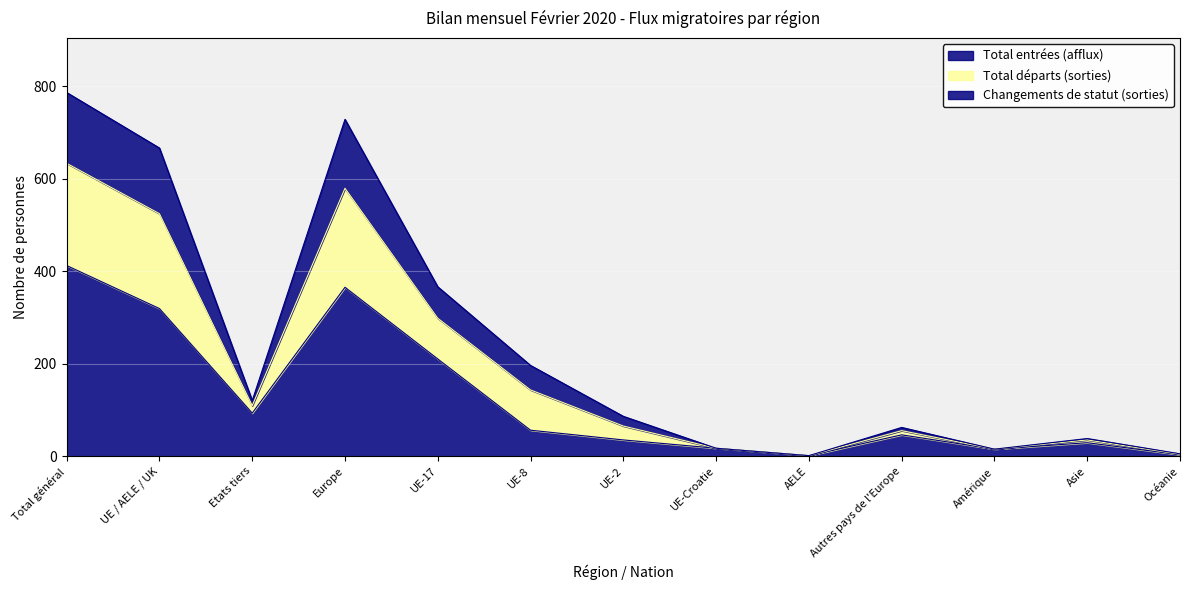

At which category does Total entrées (afflux) reach its first local valley?

Etats tiers